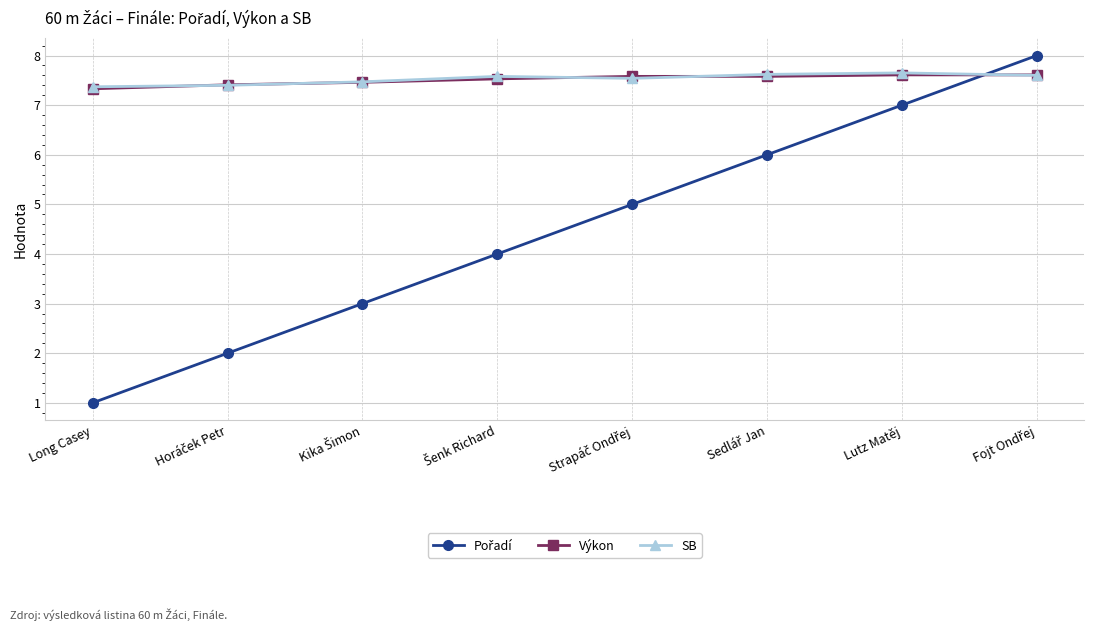

What is the average value of the SB series?

7.5